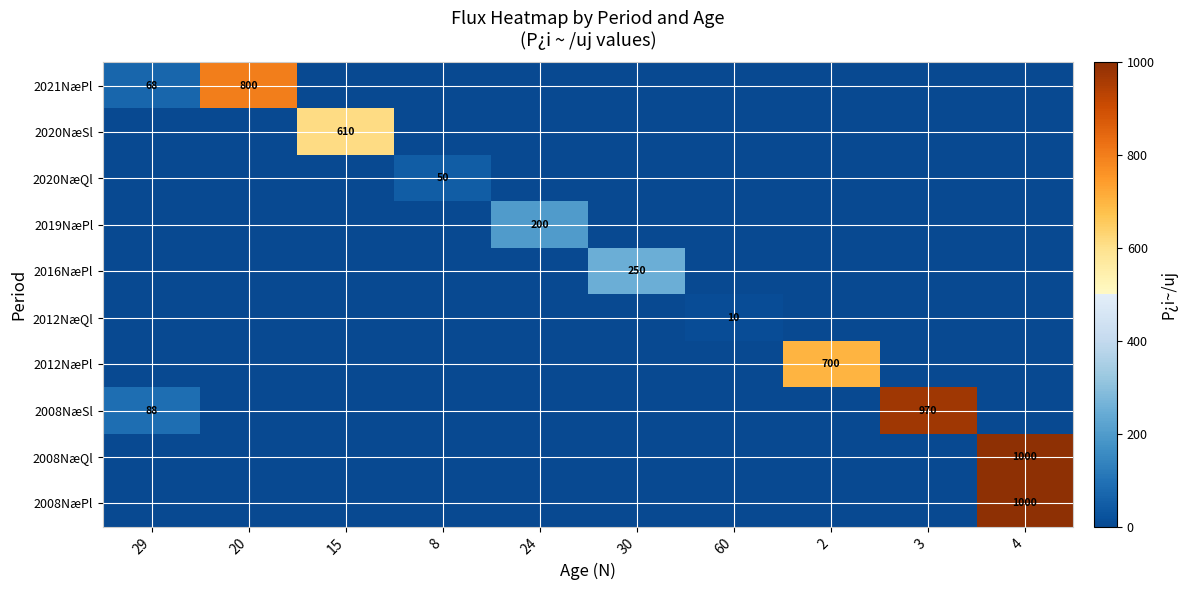

What is the approximate value of 2008NæSl at 29, to the nearest 10?

90